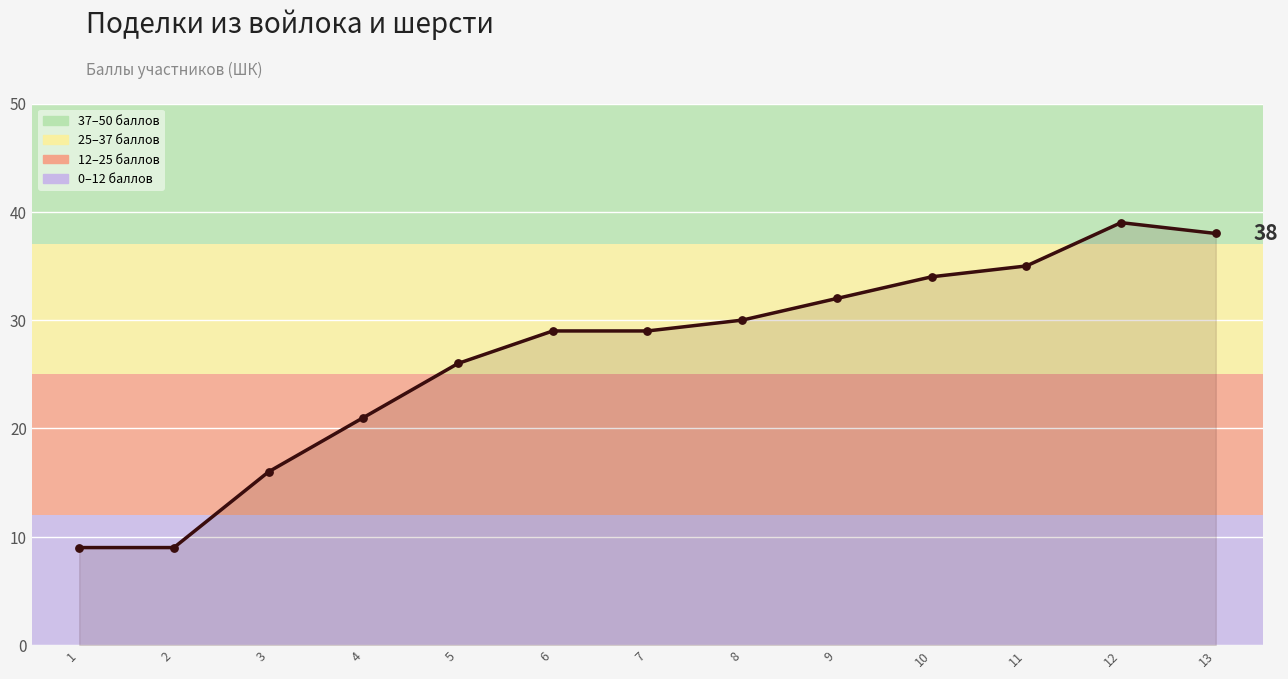

What is the ratio of the value at 4 to the value at 9?

0.7